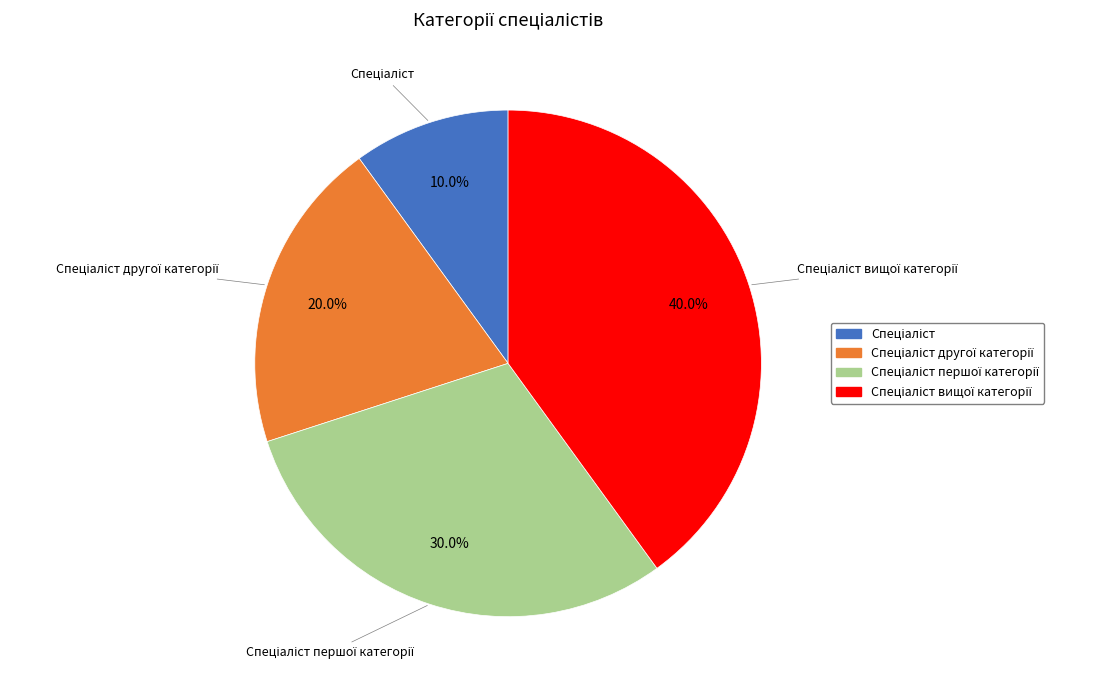

Is there a majority slice in this chart?

No